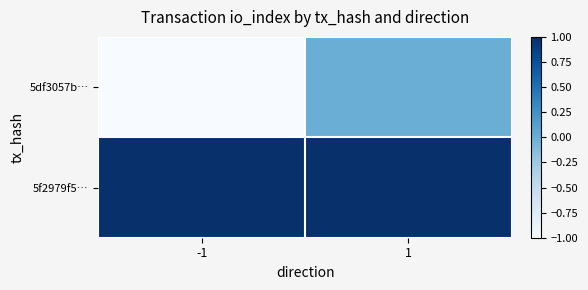

Which category has the lowest value across all series?

-1